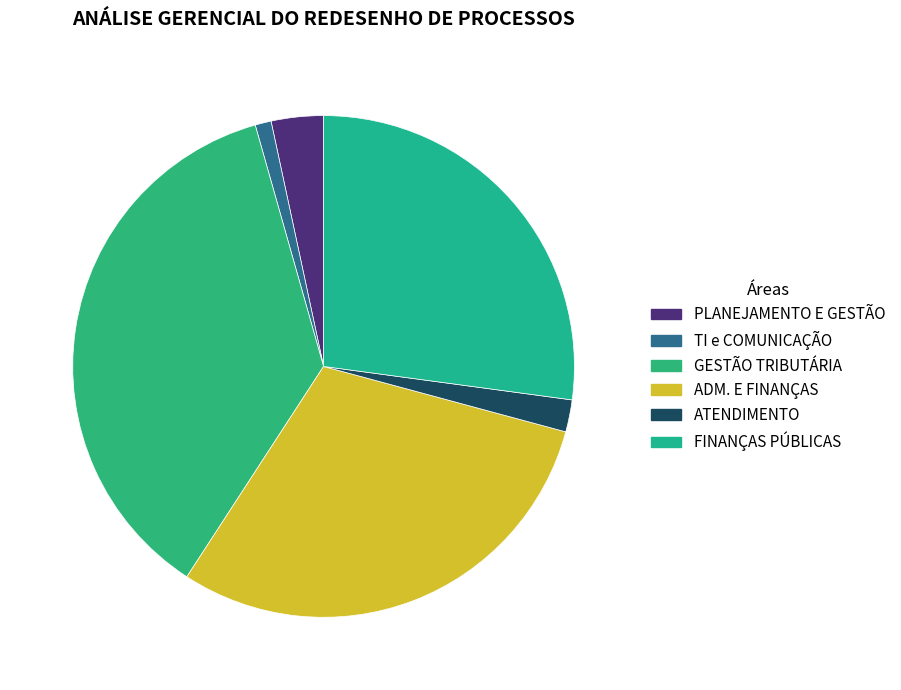

Is there a majority slice in this chart?

No